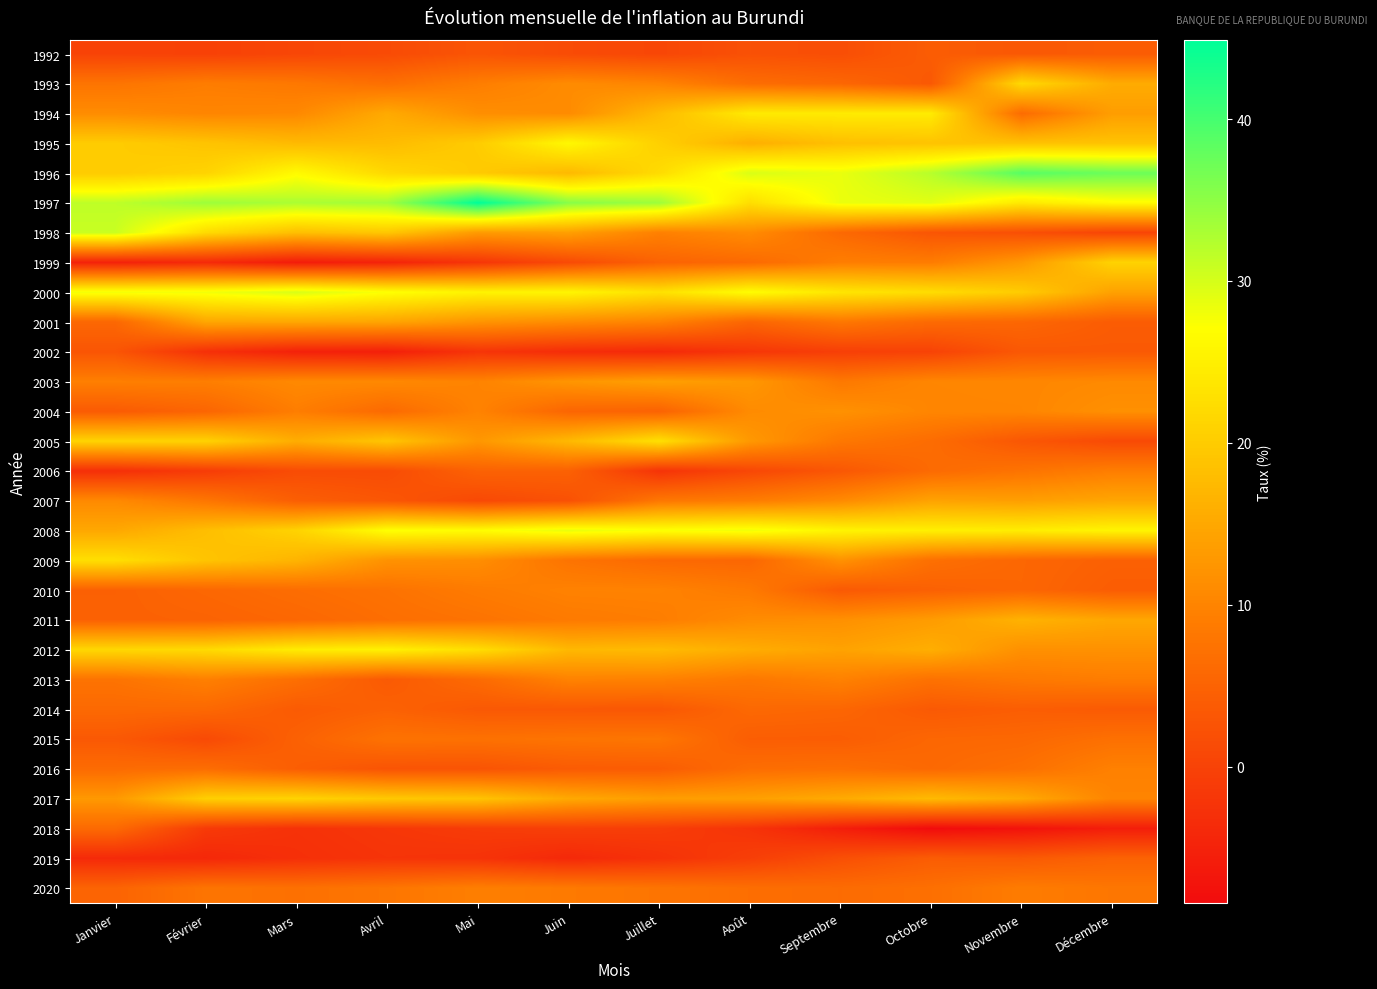

Count the number of categories in the chart.

12